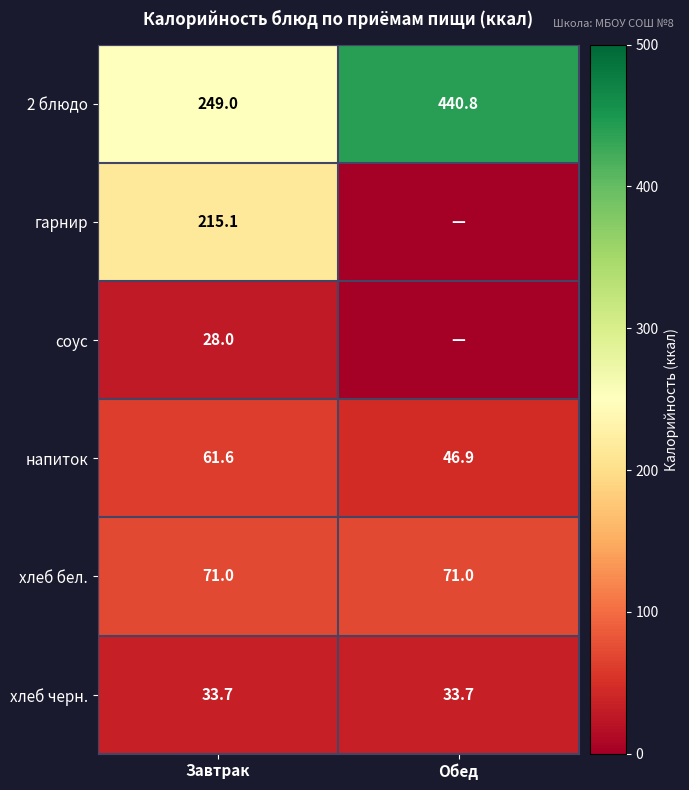

What is the spread (max minus min) of values at Завтрак?

221.0